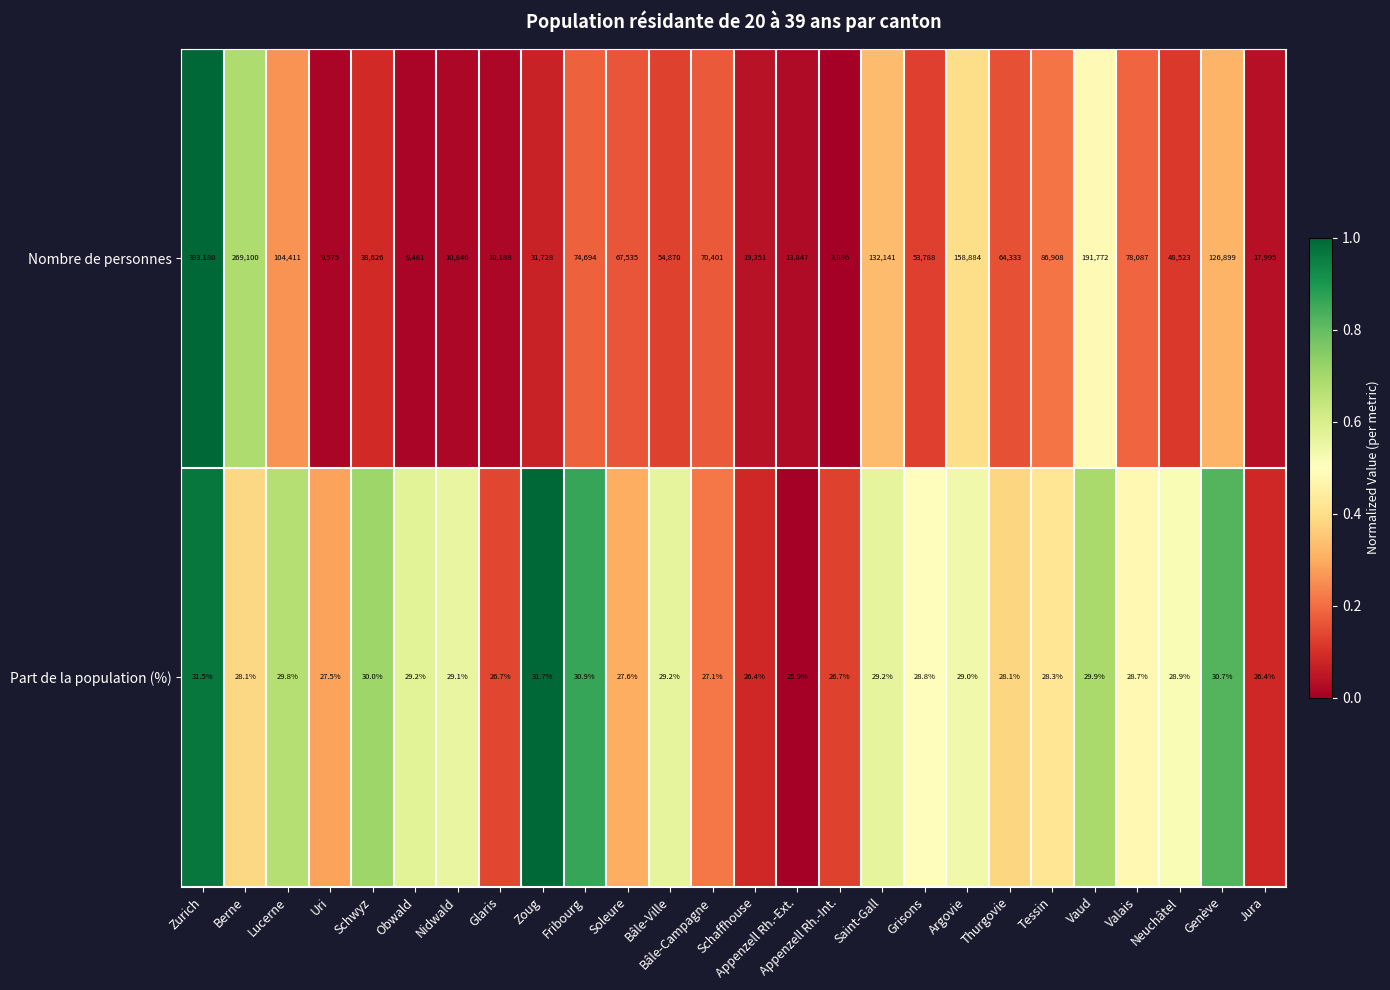

Between Grisons and Neuchâtel, which series saw the biggest shift?

Nombre de personnes